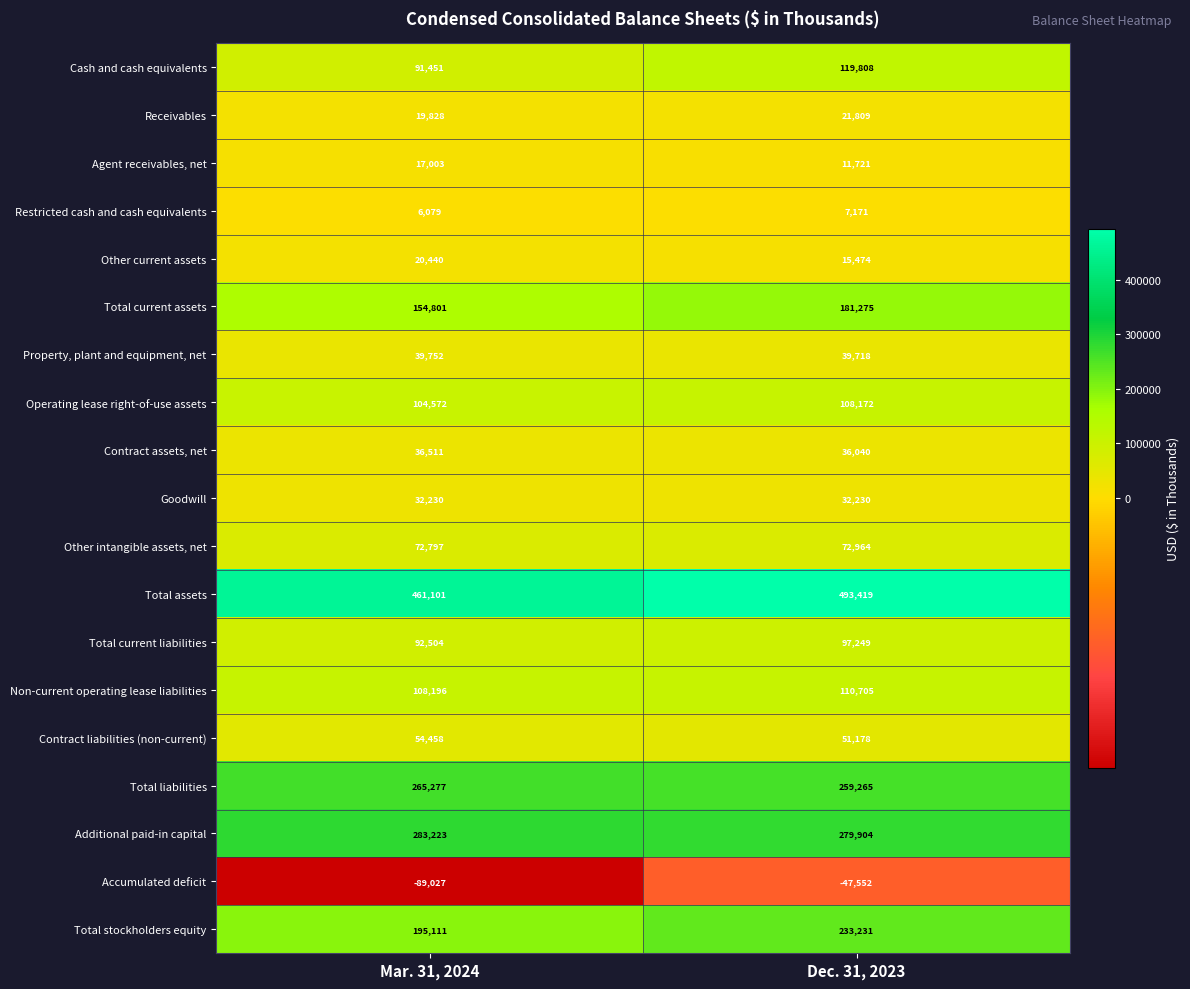

What is the sum of the Operating lease right-of-use assets values at Dec. 31, 2023 and Mar. 31, 2024?

212744